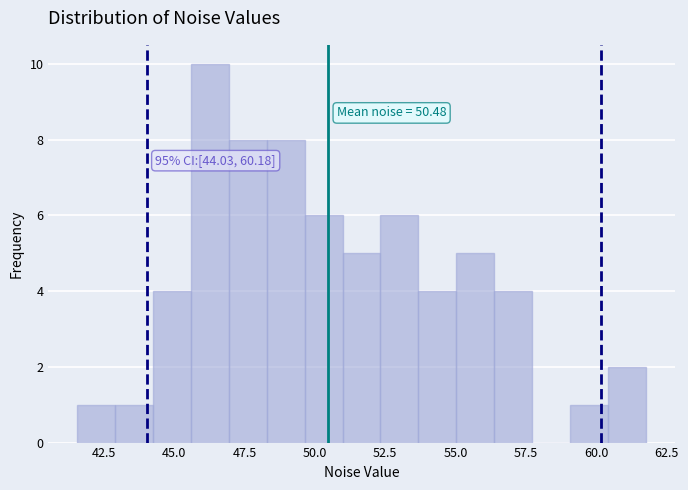

Around what value on the x-axis is the tallest bar? Give the approximate position of its centre, as read against the axis.

46.5